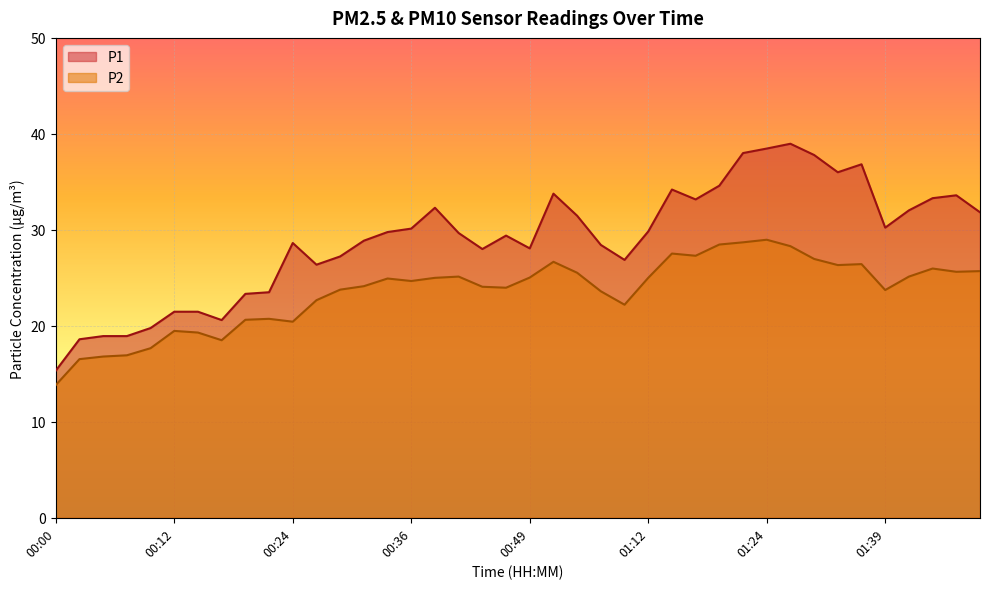

True or false: P2 has more than 0 points higher than both neighbors.

True